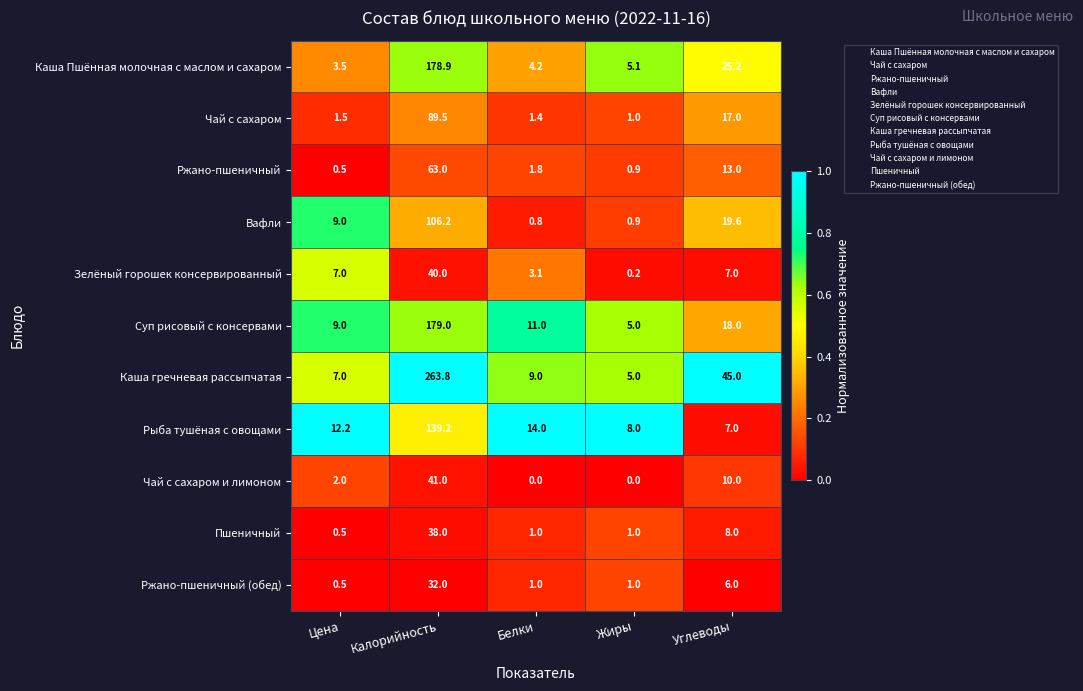

What is the sum of the Суп рисовый с консервами values at Жиры and Углеводы?

23.0